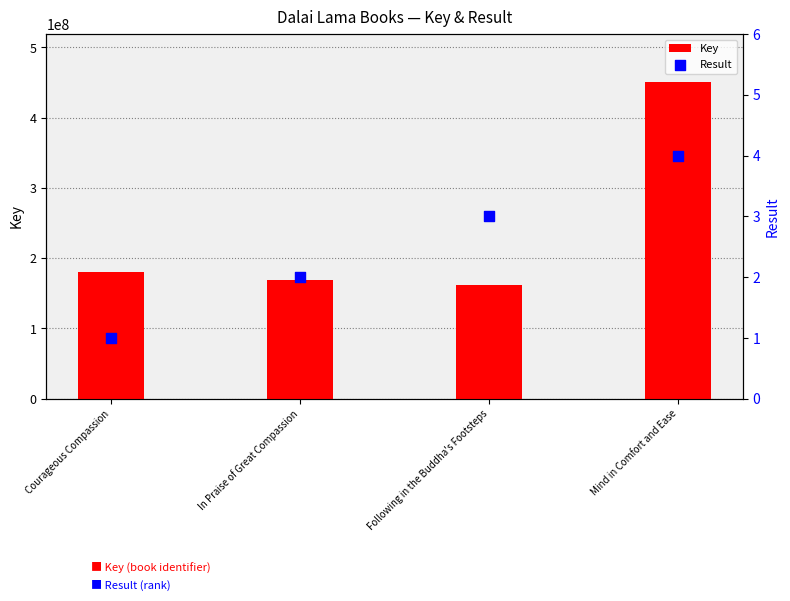

What is the total value across all series at Mind in Comfort and Ease?

451424773